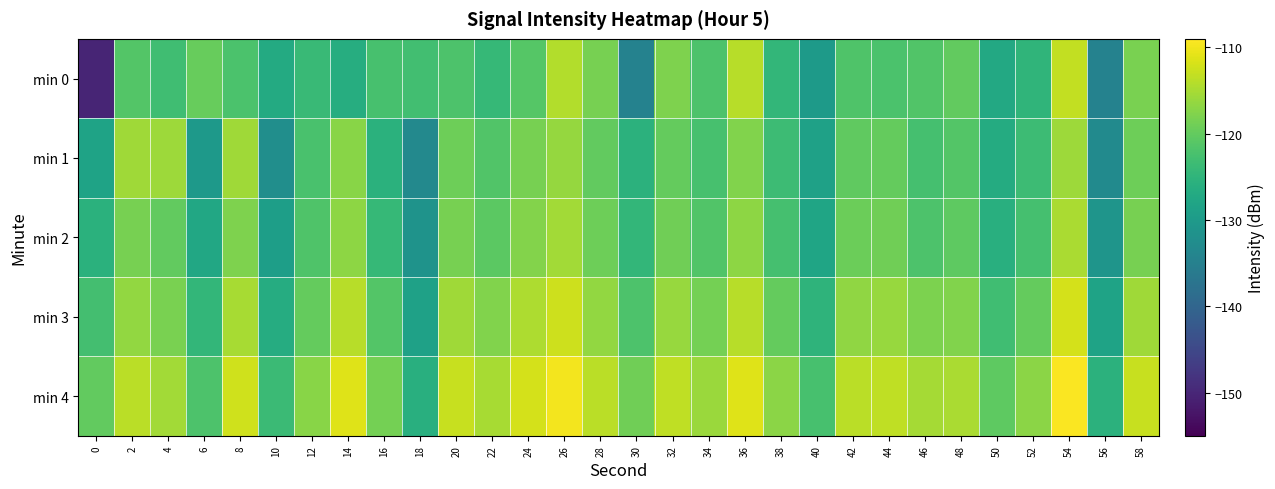

At which category is the sum across all series the highest?

54